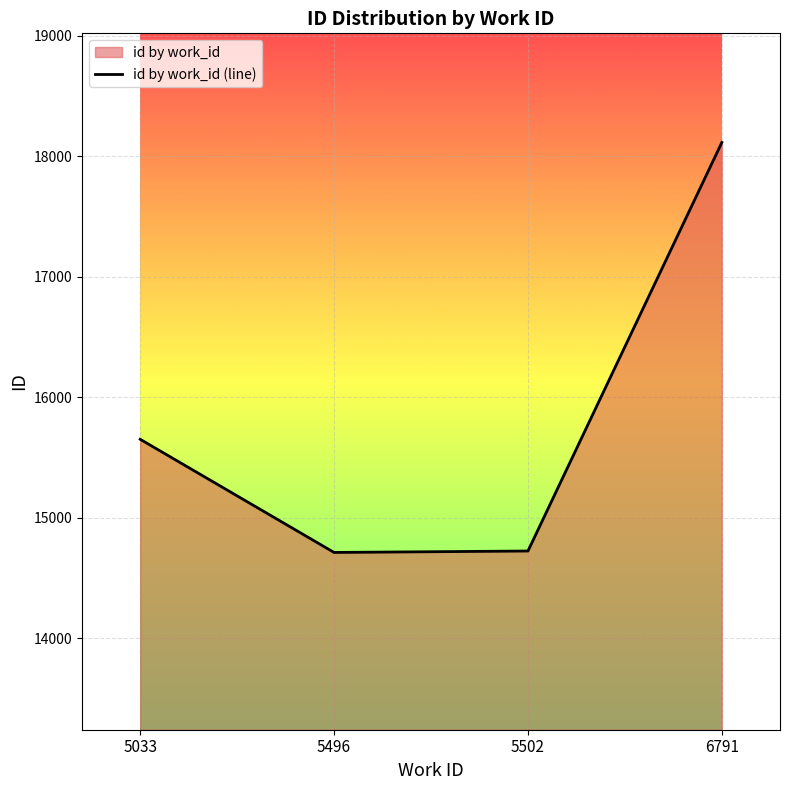

What is the value of the 2nd point from the left?

14713.0